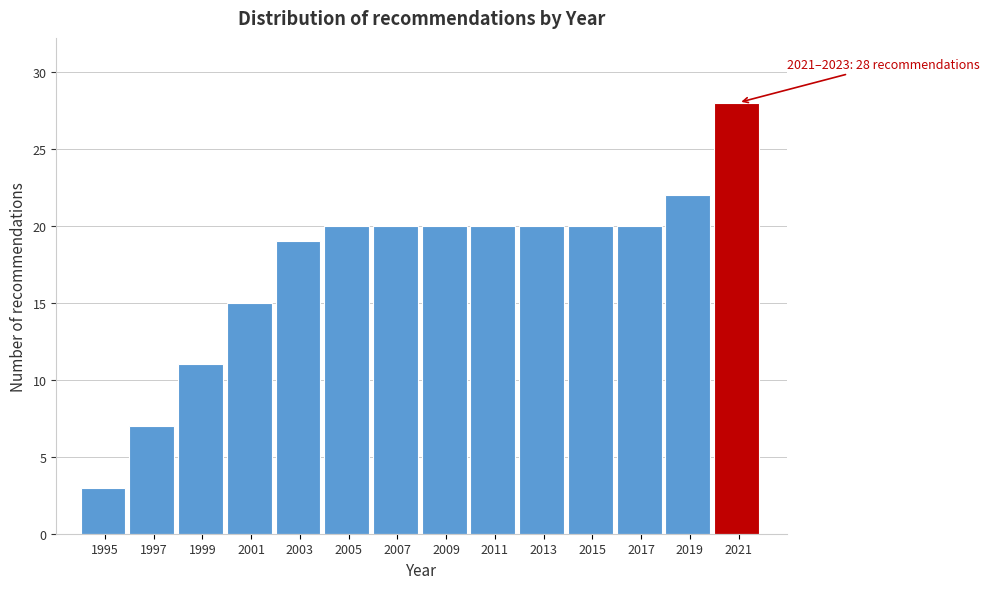

Reading right to left, transcribe all the data shown in this chart.

2021=28	2019=22	2017=20	2015=20	2013=20	2011=20	2009=20	2007=20	2005=20	2003=19	2001=15	1999=11	1997=7	1995=3